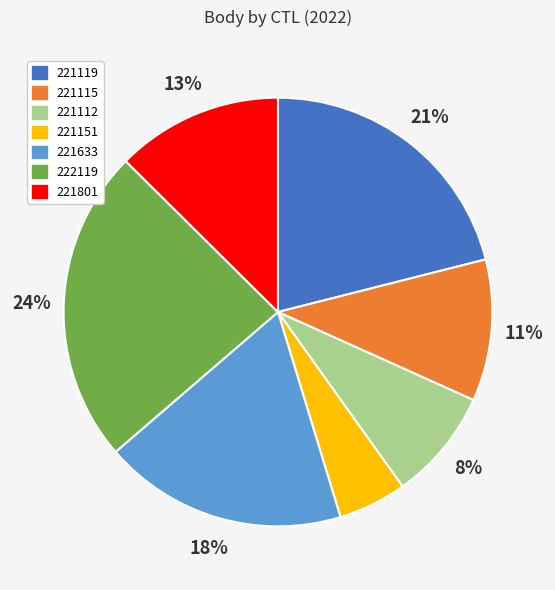

Combined, do 221112 and 221633 account for over 50%?

No